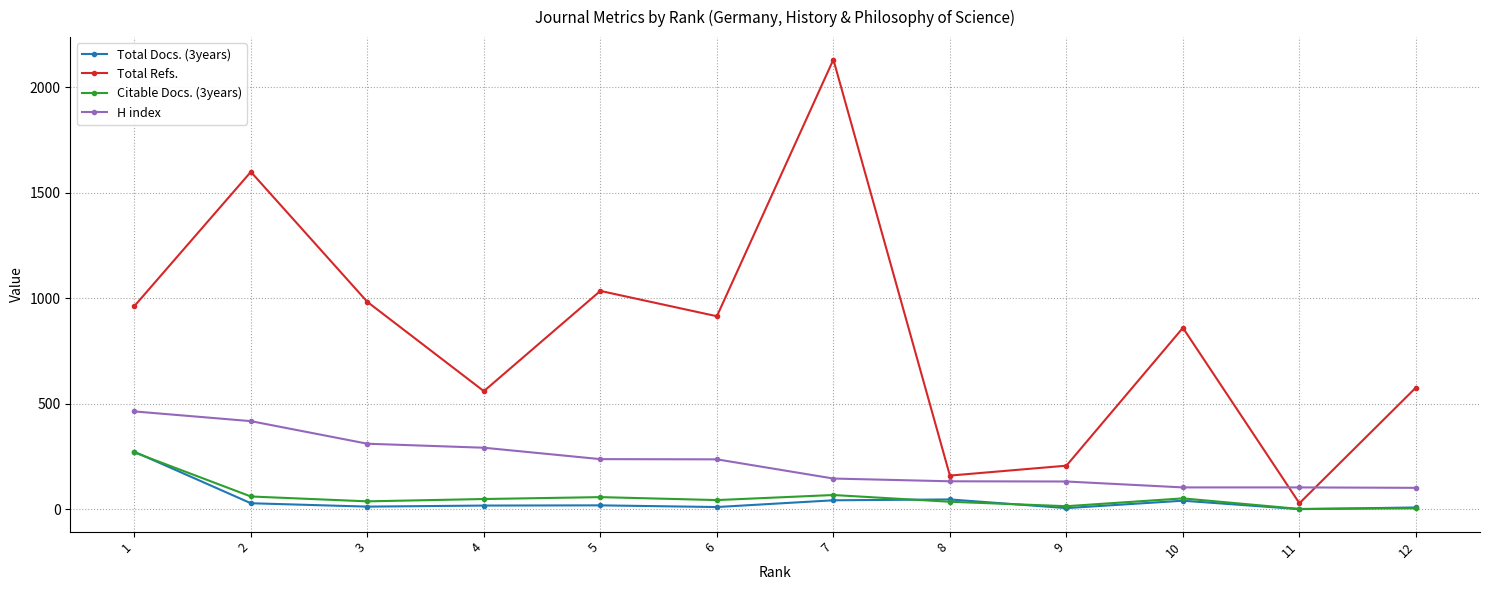

Does the chart have visible grid lines?

Yes